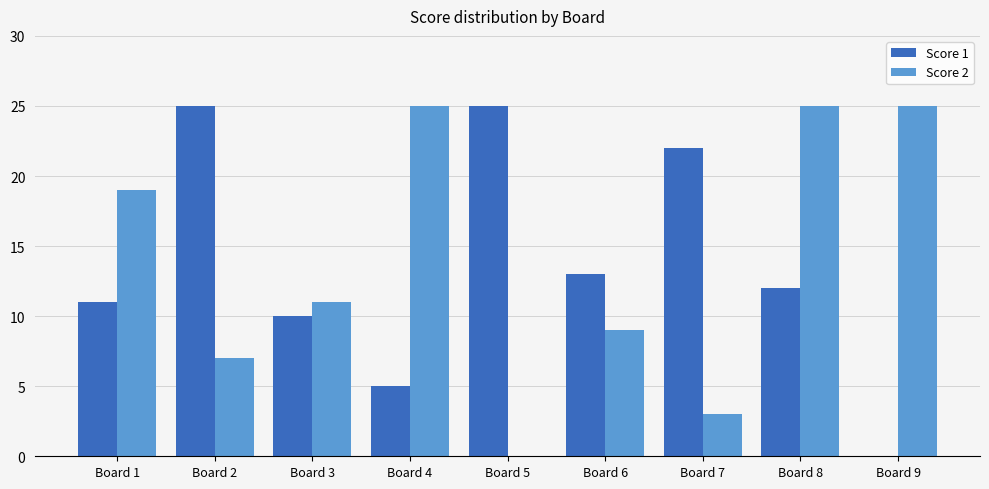

Between Board 2 and Board 5, which series saw the biggest shift?

Score 2